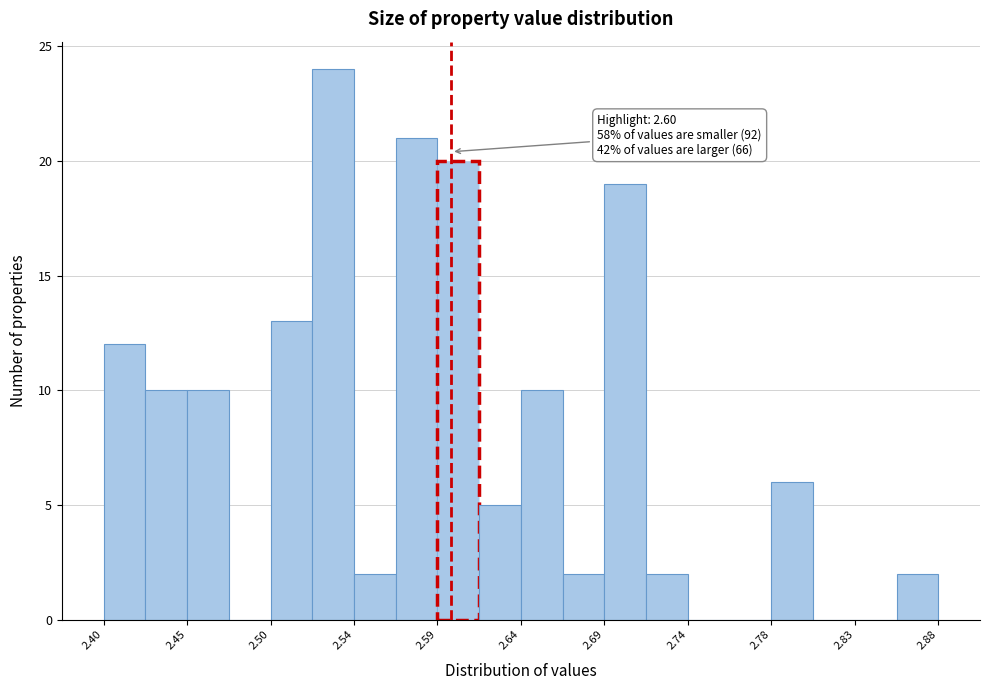

Which range on the x-axis has the tallest bar?

2.520 to 2.544